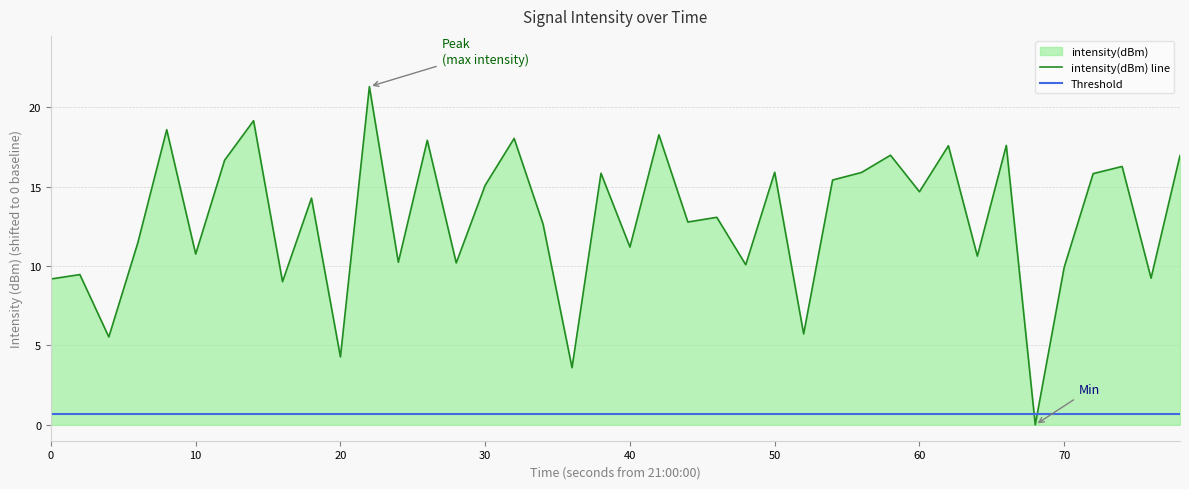

Reading left to right, transcribe all the data shown in this chart.

9.2	9.5	5.5	11.4	18.6	10.7	16.7	19.1	9.0	14.3	4.3	21.3	10.2	17.9	10.2	15.1	18.0	12.6	3.6	15.8	11.2	18.3	12.8	13.1	10.1	15.9	5.7	15.4	15.9	17.0	14.7	17.6	10.6	17.6	0.0	9.9	15.8	16.3	9.2	17.0